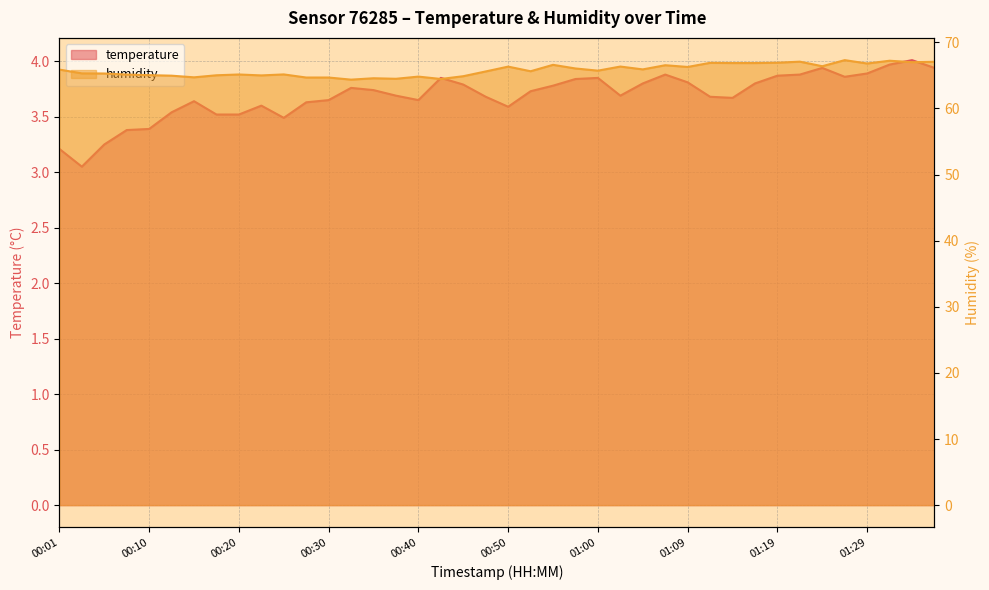

True or false: humidity and temperature cross at least once.

False